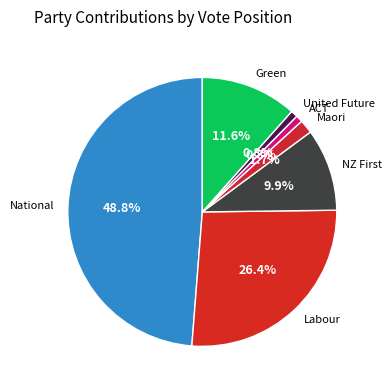

Is National the majority of the pie?

No